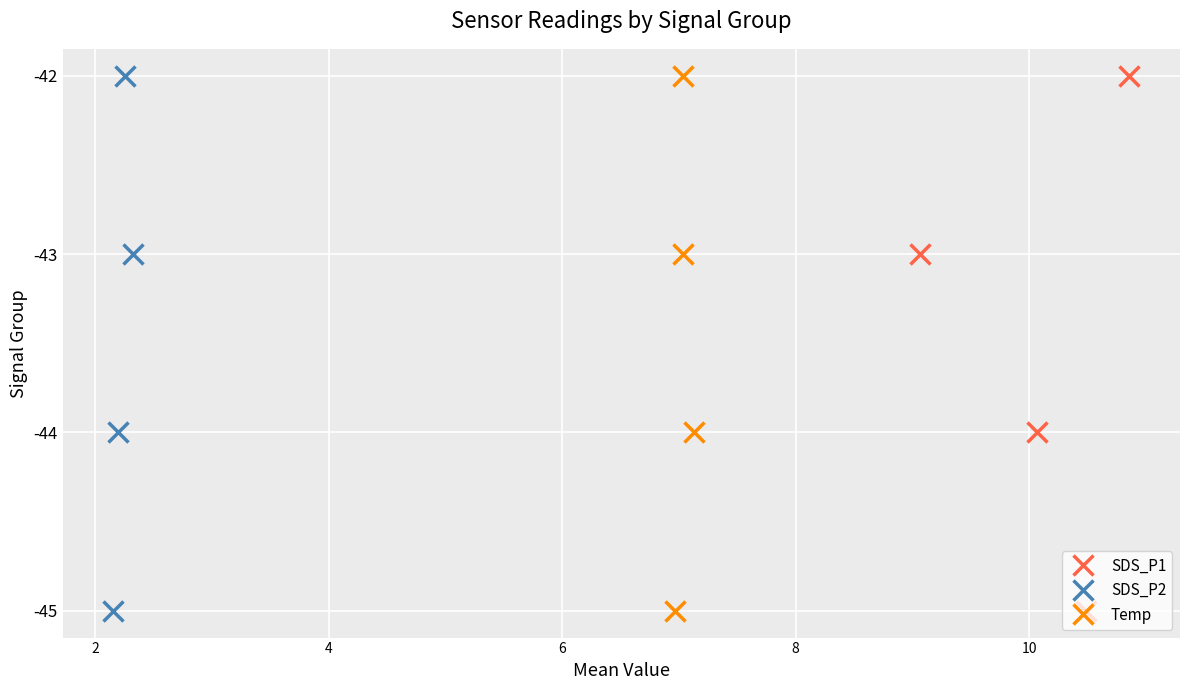

Between 2 and 4, which series saw the biggest shift?

SDS_P1